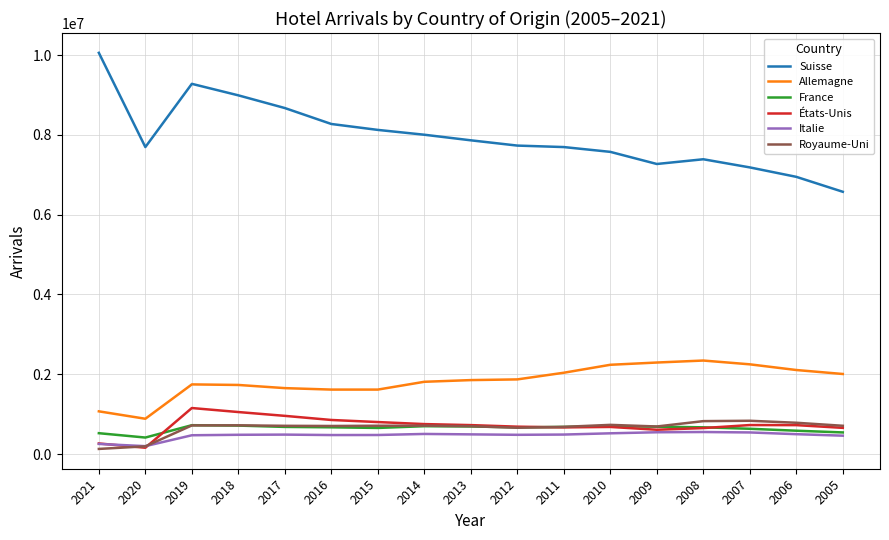

What is the total value across all series at 2016?

12595861